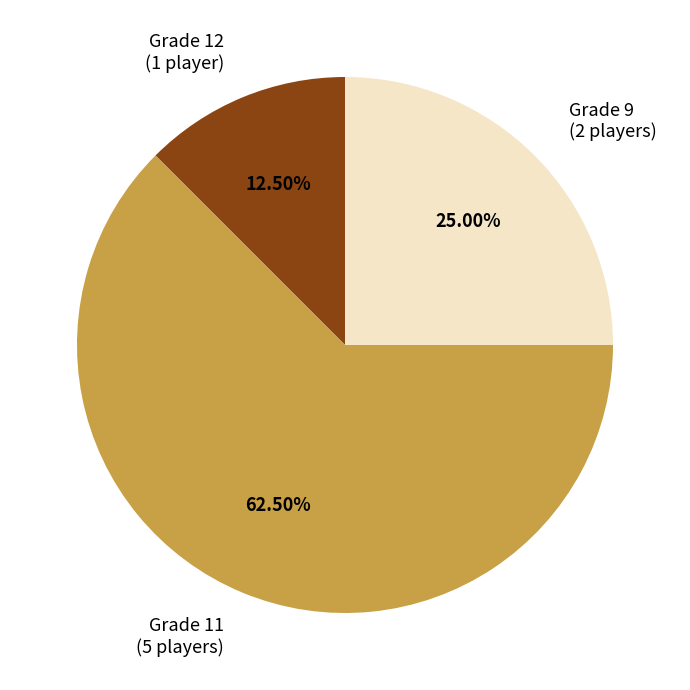

Rank the categories by value from highest to lowest.

Grade 11, Grade 9, Grade 12